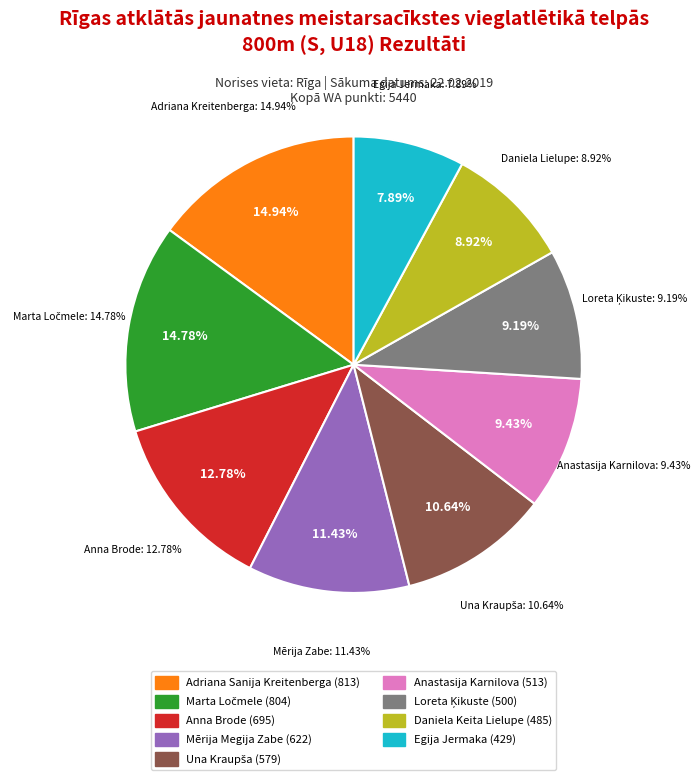

To the nearest percent, what percentage of the pie is Mērija Megija Zabe?

11%